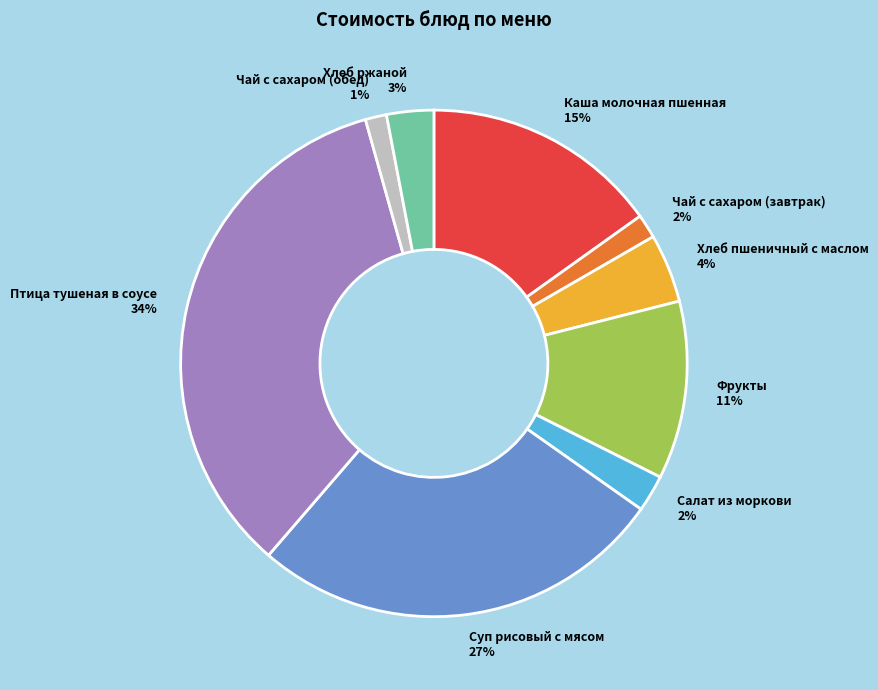

Between Чай с сахаром (завтрак) and Суп рисовый с мясом, which is larger?

Суп рисовый с мясом